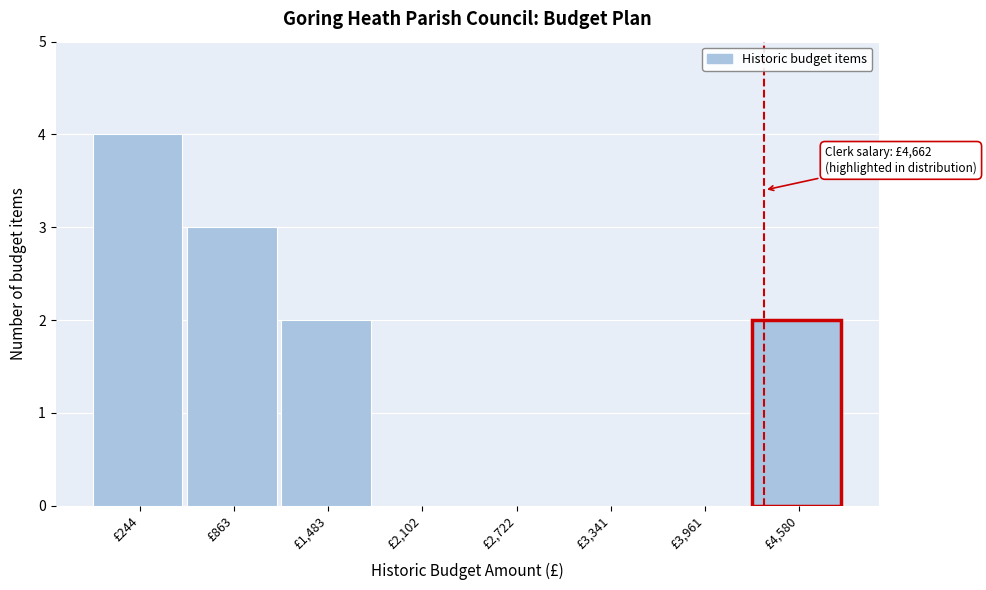

Reading left to right, what are all the values shown in this chart?

£244=4	£863=3	£1,483=2	£2,102=0	£2,722=0	£3,341=0	£3,961=0	£4,580=2